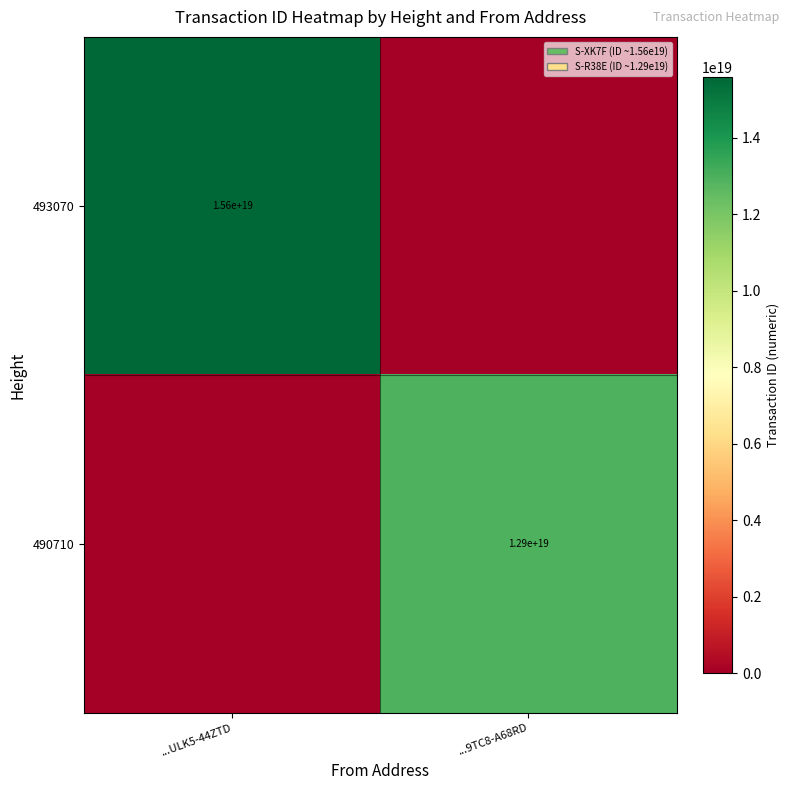

The 493070 series shows 7933630522820422656 at ...ULK5-44ZTD. True or false?

False